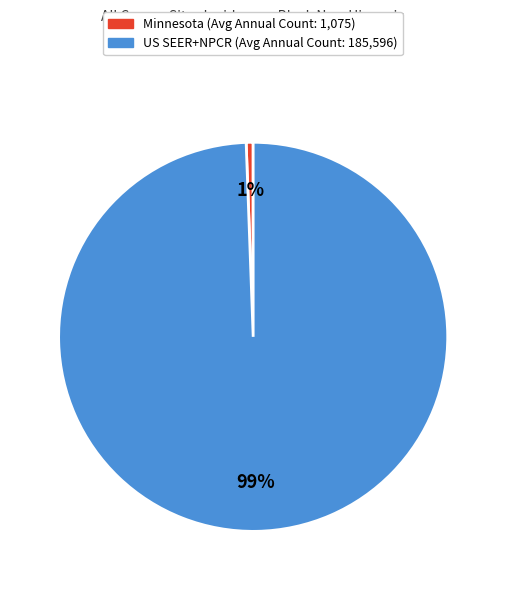

To the nearest percent, what is the average slice percentage?

50%